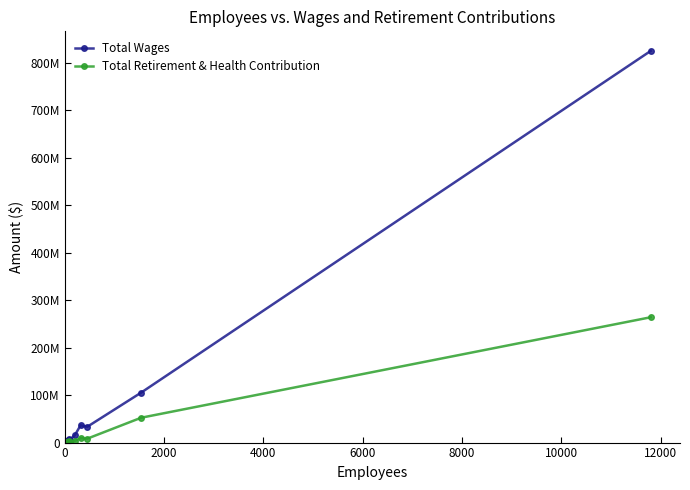

Which series has the largest range (max minus min)?

Total Wages